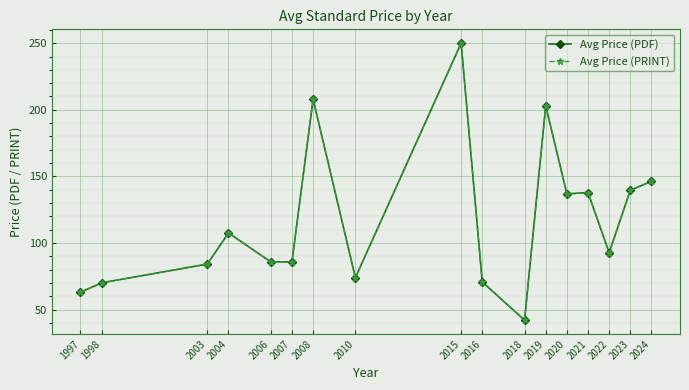

How many series are shown in this chart?

2